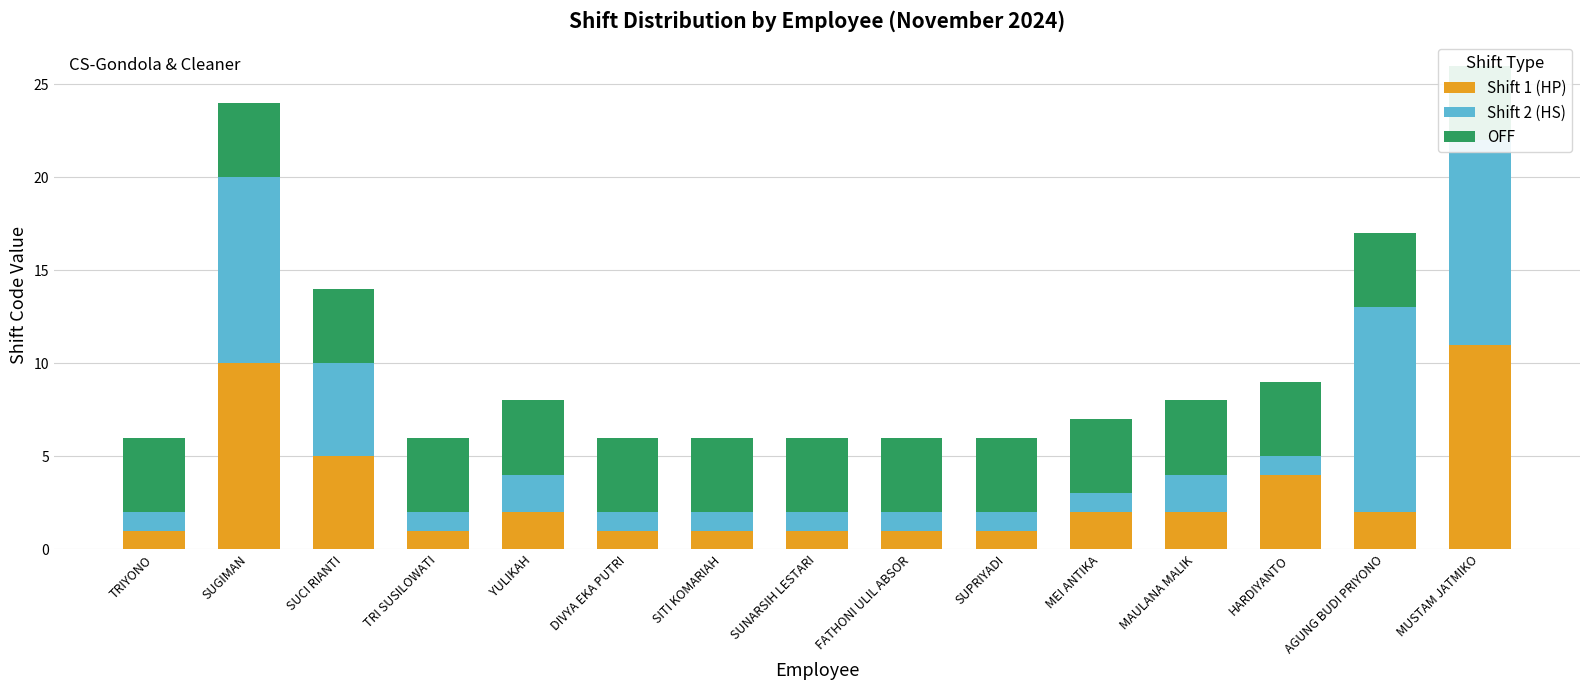

Which label corresponds to the smallest value in the chart?

TRIYONO